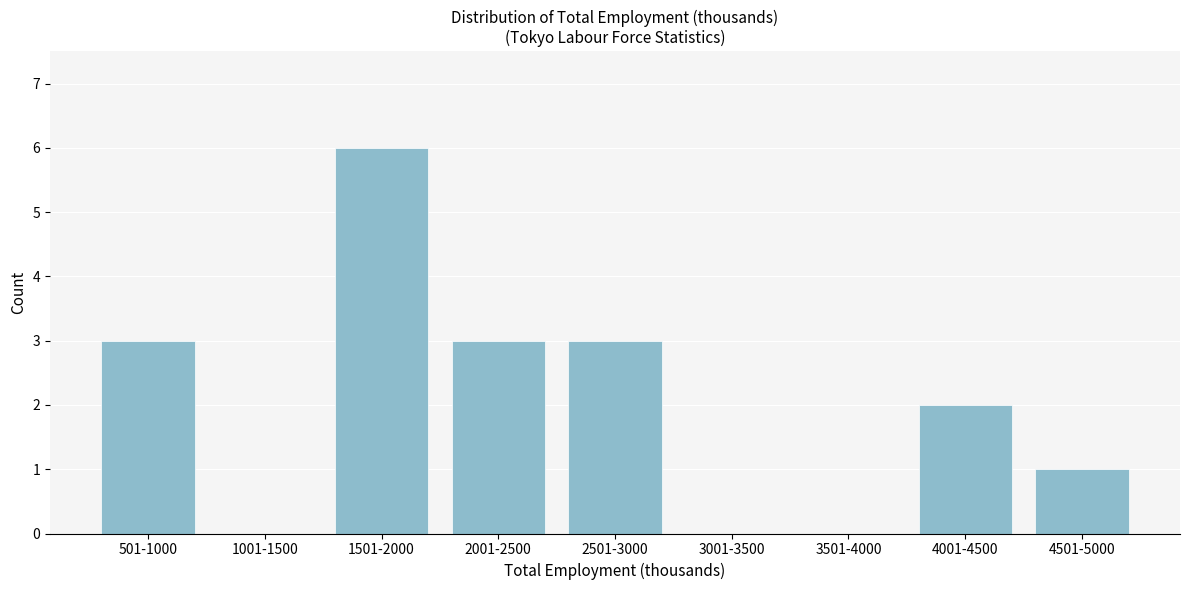

Reading left to right, what are all the values shown in this chart?

501-1000=3	1001-1500=0	1501-2000=6	2001-2500=3	2501-3000=3	3001-3500=0	3501-4000=0	4001-4500=2	4501-5000=1